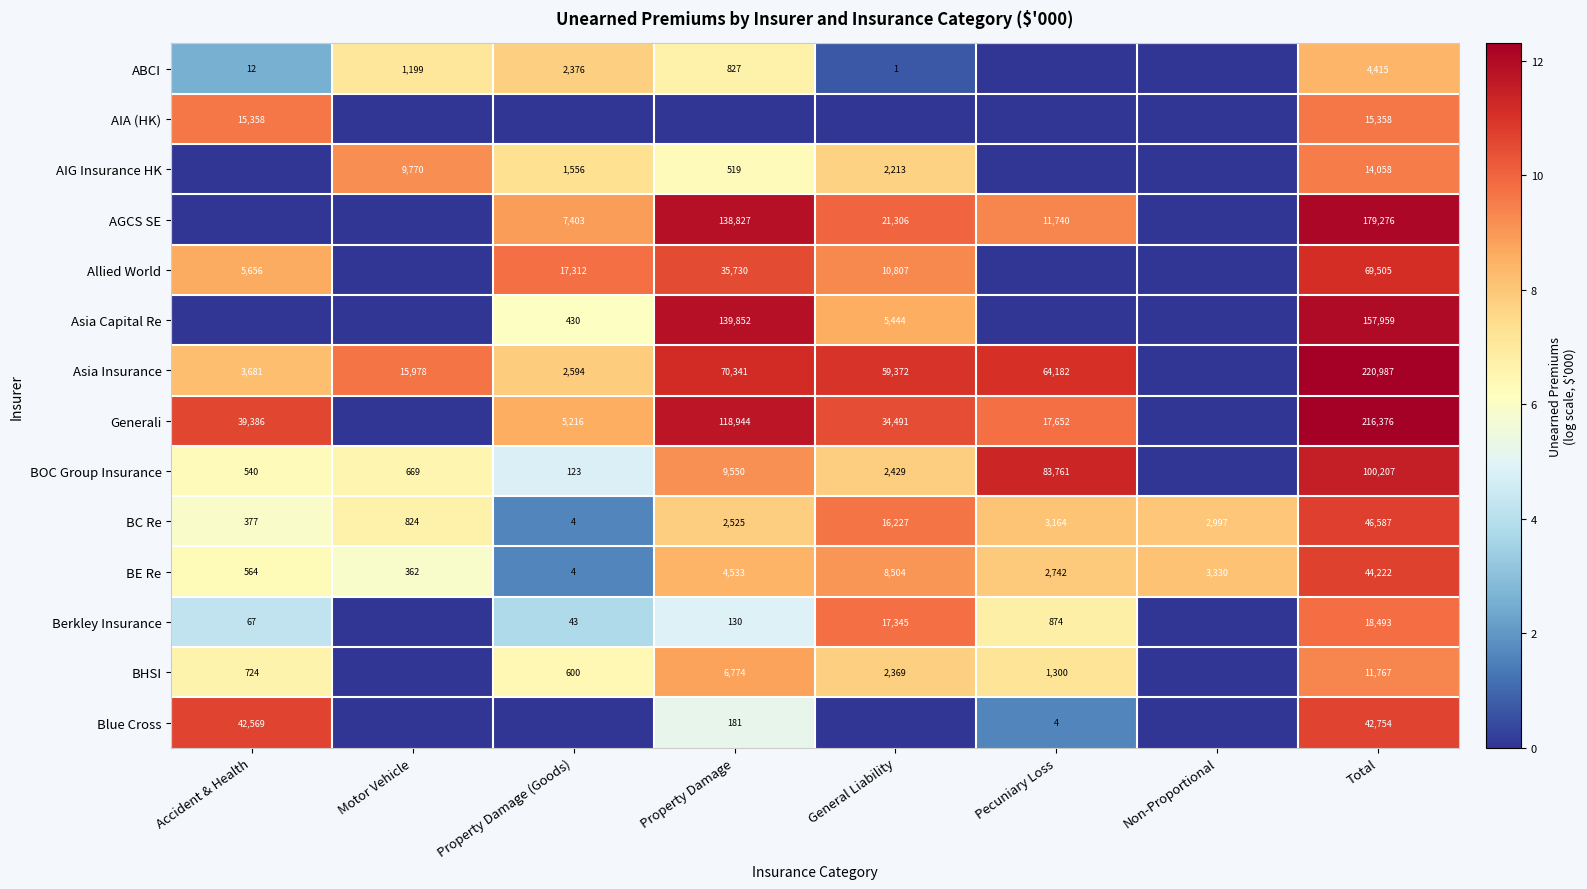

Is the value of BC Re at Total greater than the value of BE Re at Non-Proportional?

Yes